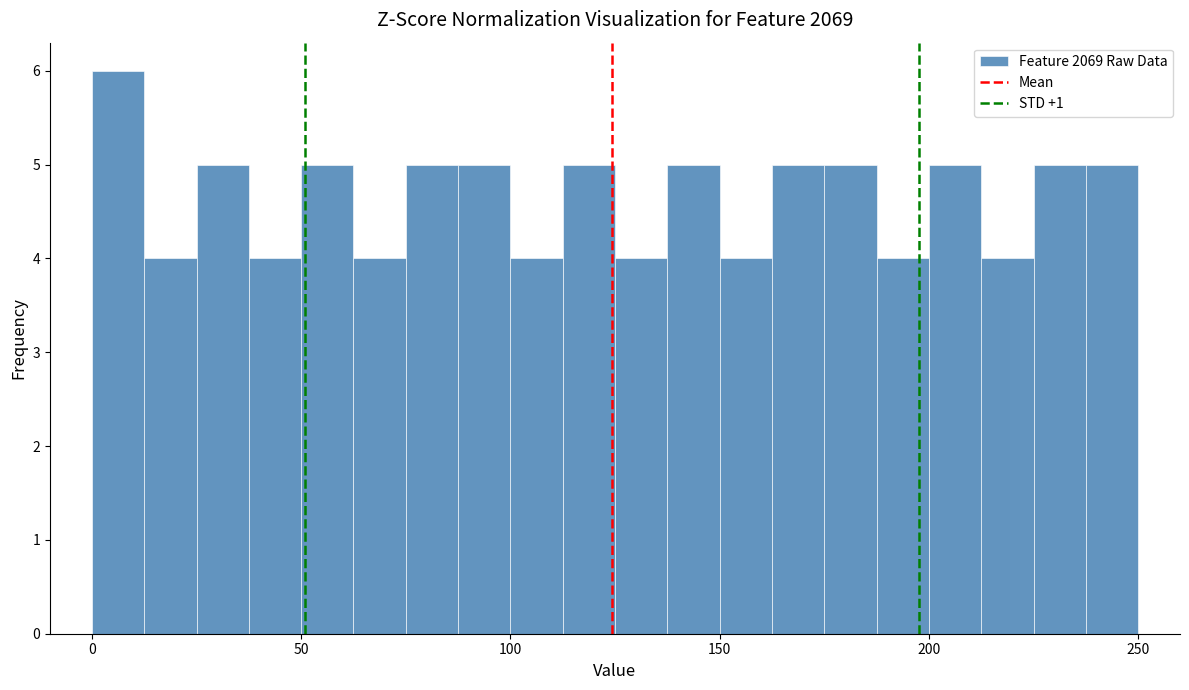

Read against the x-axis, roughly where is the centre of the tallest bar?

5